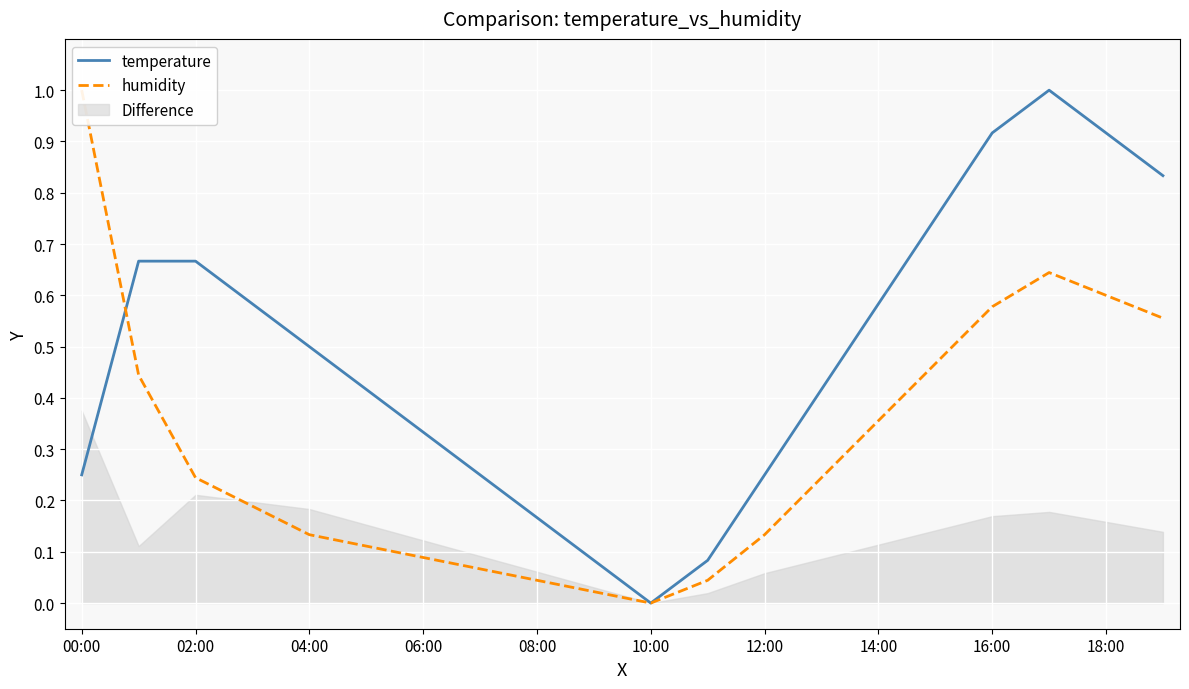

Which category has the highest value in the temperature series?

17